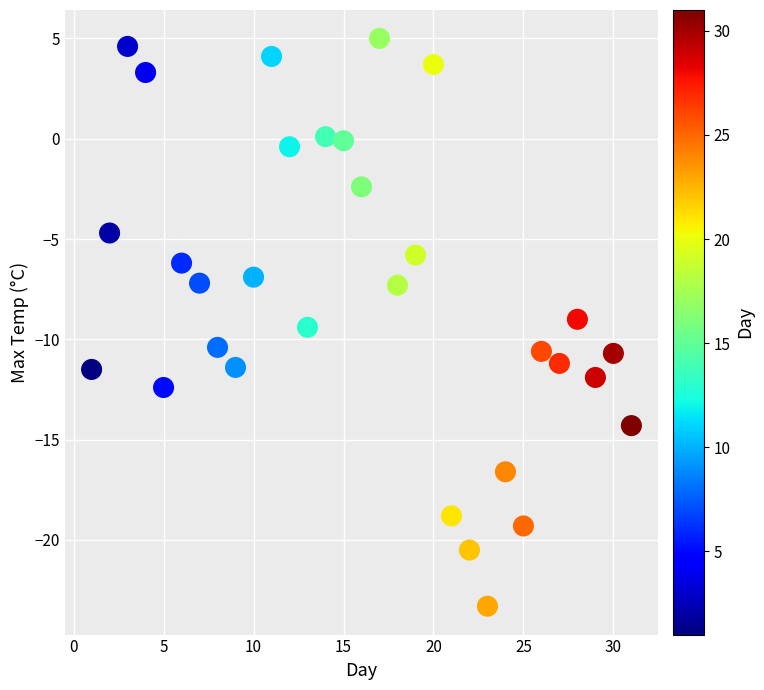

What is the range of Y values (max minus min)?

28.3